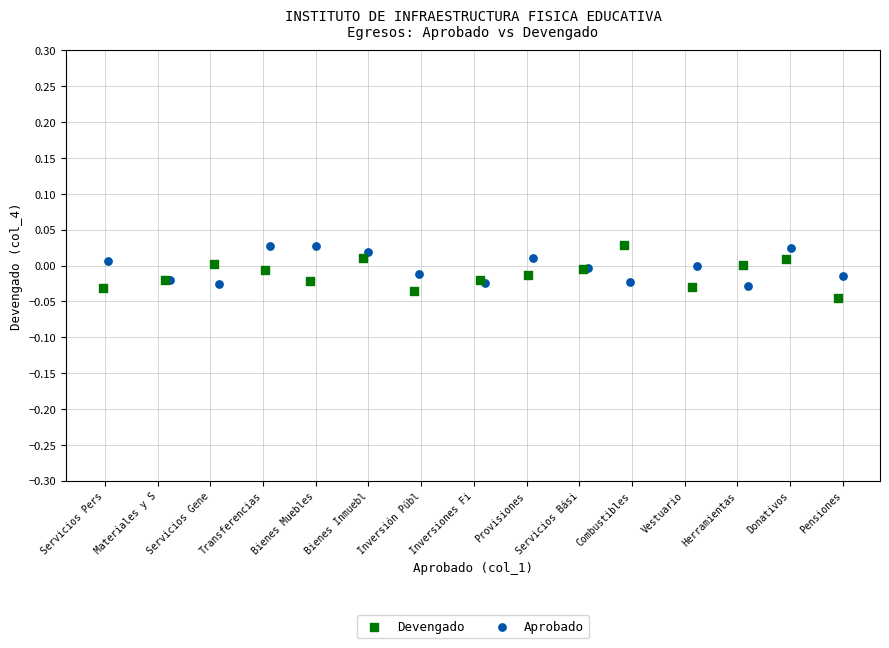

Which series reaches the minimum Y coordinate?

Devengado